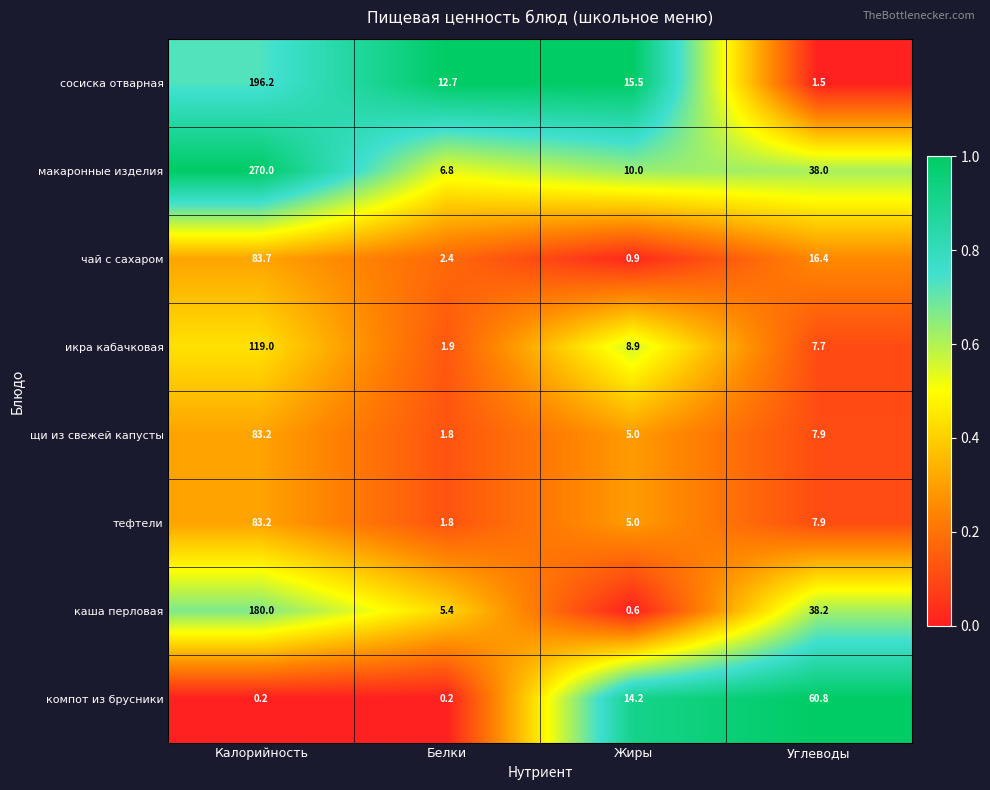

What is the maximum value shown in the chart?

270.0